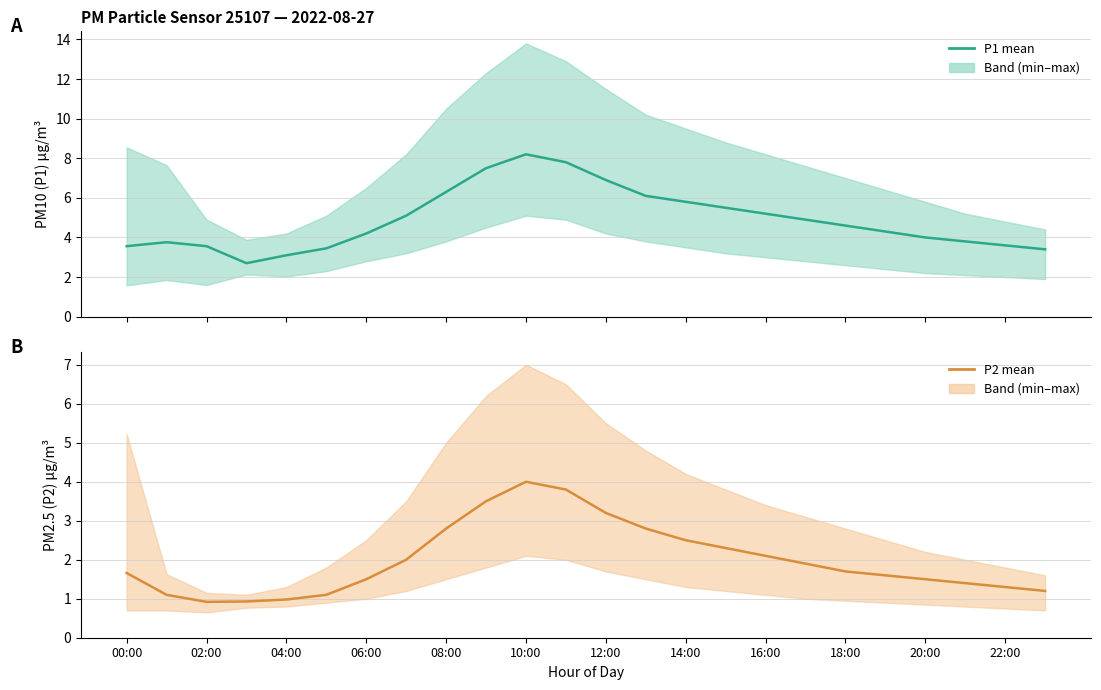

How many lines are shown in the chart?

2